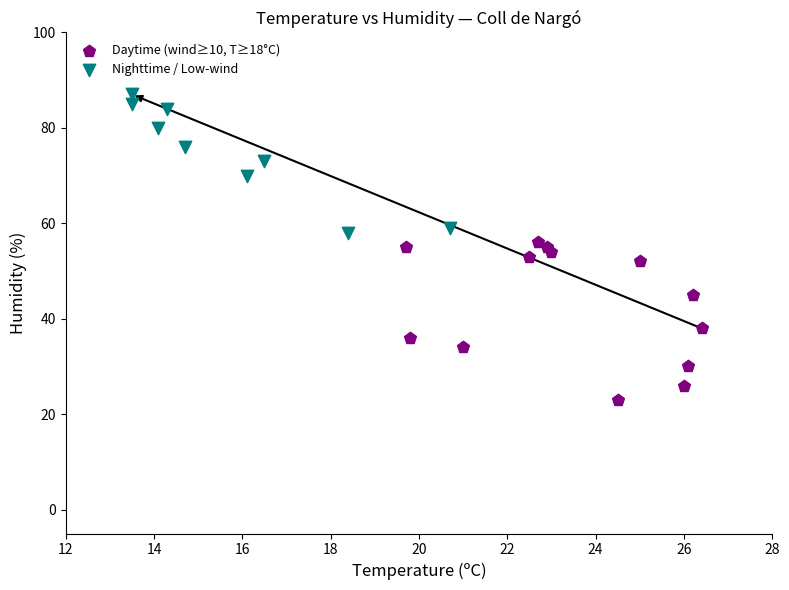

What are all the series names shown in the legend?

Daytime (wind≥10, T≥18°C), Nighttime / Low-wind